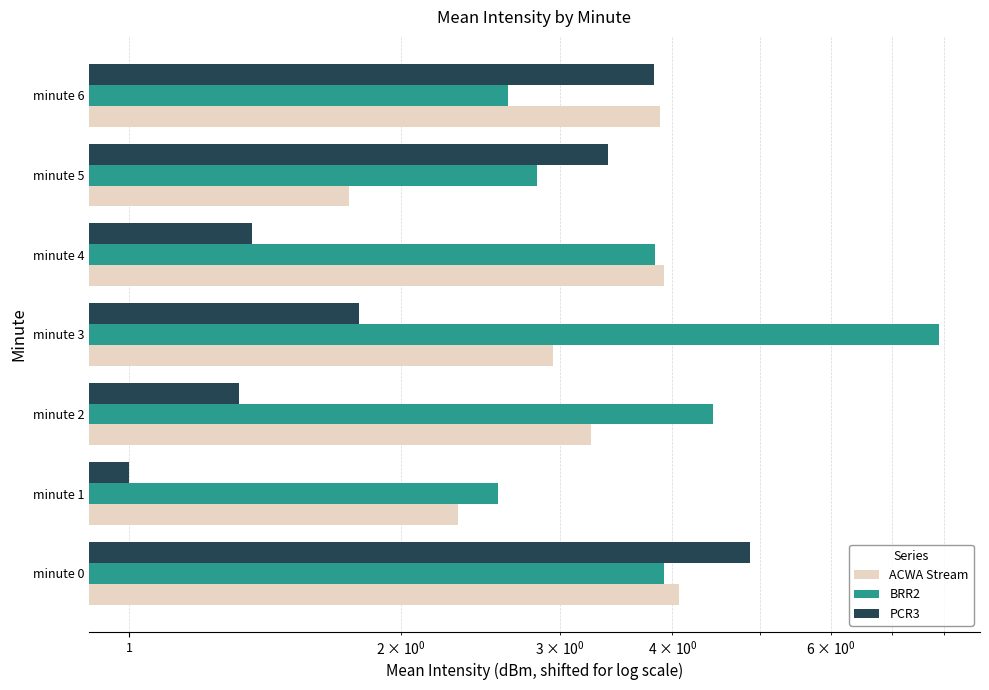

List the series in order of their overall mean, lowest first.

PCR3, ACWA Stream, BRR2